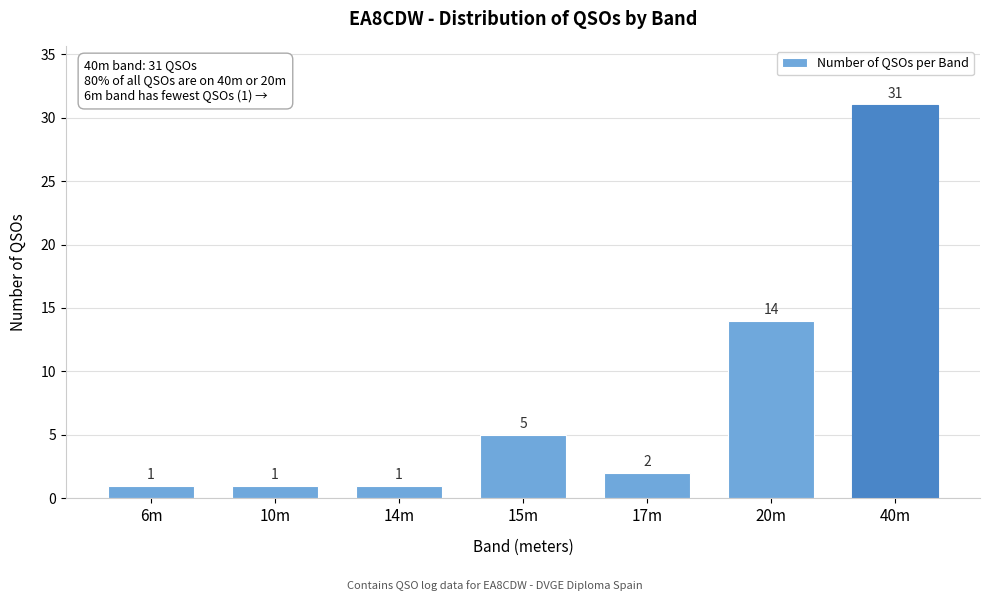

Reading right to left, transcribe all the data shown in this chart.

40m=31	20m=14	17m=2	15m=5	14m=1	10m=1	6m=1